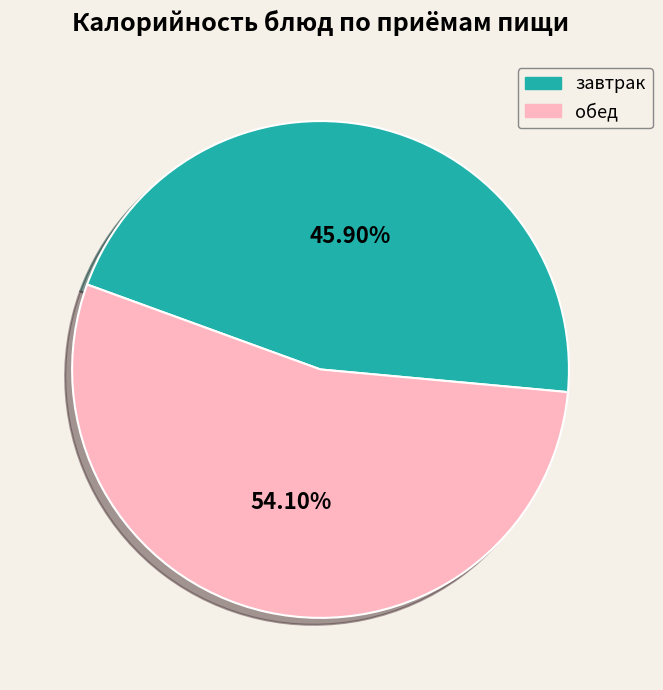

Count the number of slices in the pie.

2